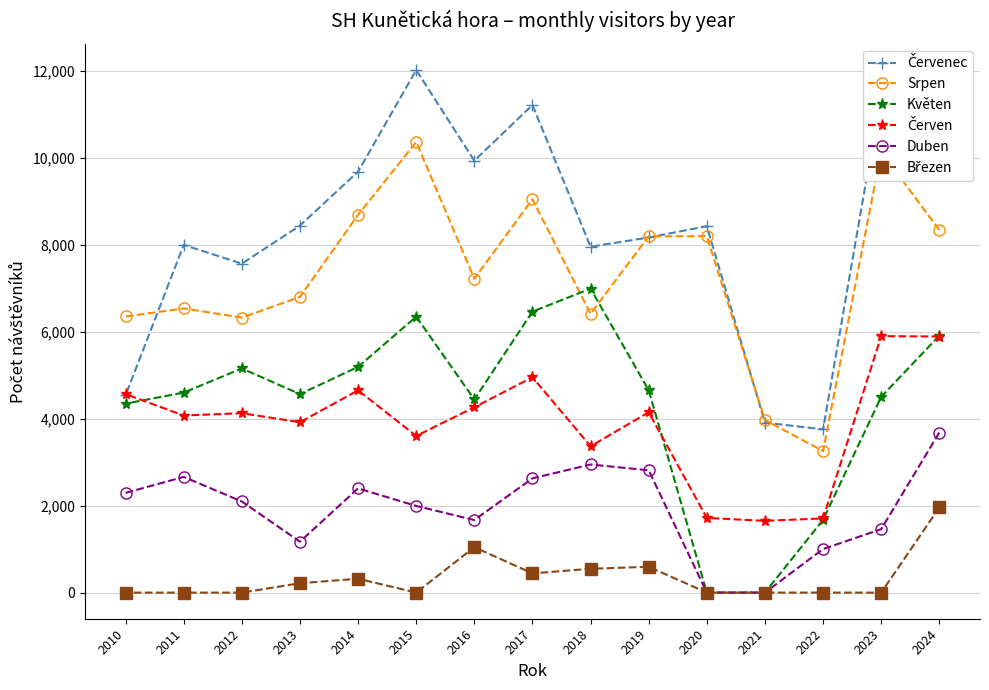

Which series has the widest spread of values?

Červenec